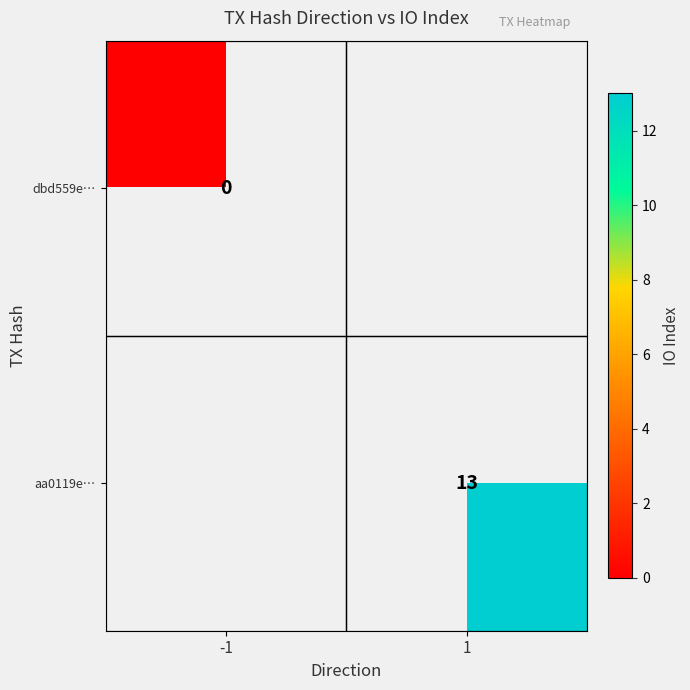

Which category has the lowest value across all series?

-1